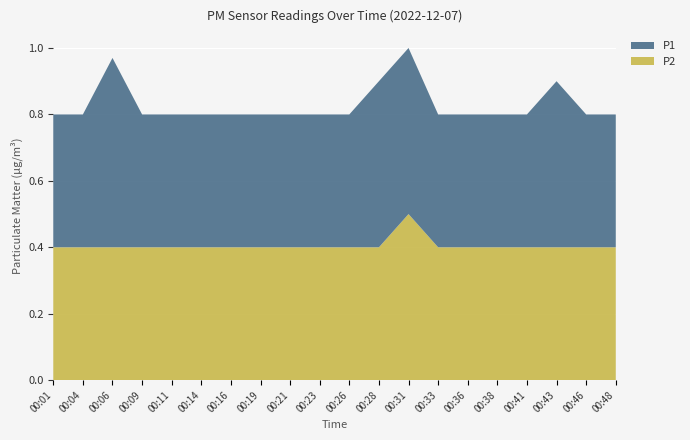

Reading left to right, list all the values displayed in this chart.

P1: 00:01=0.4	00:04=0.4	00:06=0.6	00:09=0.4	00:11=0.4	00:14=0.4	00:16=0.4	00:19=0.4	00:21=0.4	00:23=0.4	00:26=0.4	00:28=0.5	00:31=0.5	00:33=0.4	00:36=0.4	00:38=0.4	00:41=0.4	00:43=0.5	00:46=0.4	00:48=0.4
P2: 00:01=0.4	00:04=0.4	00:06=0.4	00:09=0.4	00:11=0.4	00:14=0.4	00:16=0.4	00:19=0.4	00:21=0.4	00:23=0.4	00:26=0.4	00:28=0.4	00:31=0.5	00:33=0.4	00:36=0.4	00:38=0.4	00:41=0.4	00:43=0.4	00:46=0.4	00:48=0.4